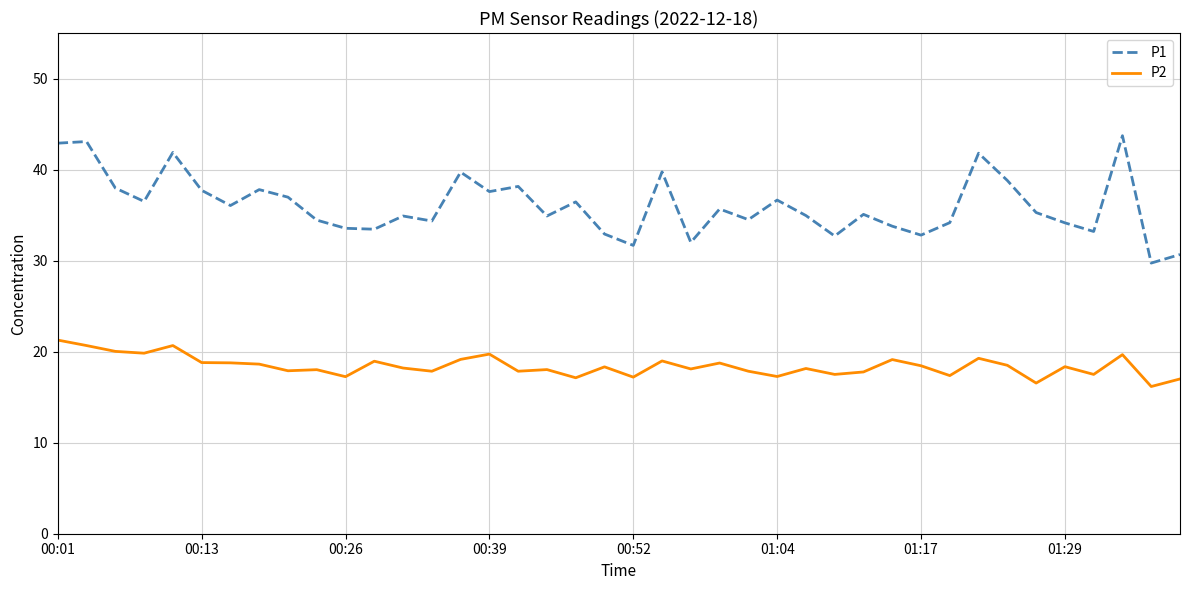

List the series in order of their peak value, lowest first.

P2, P1